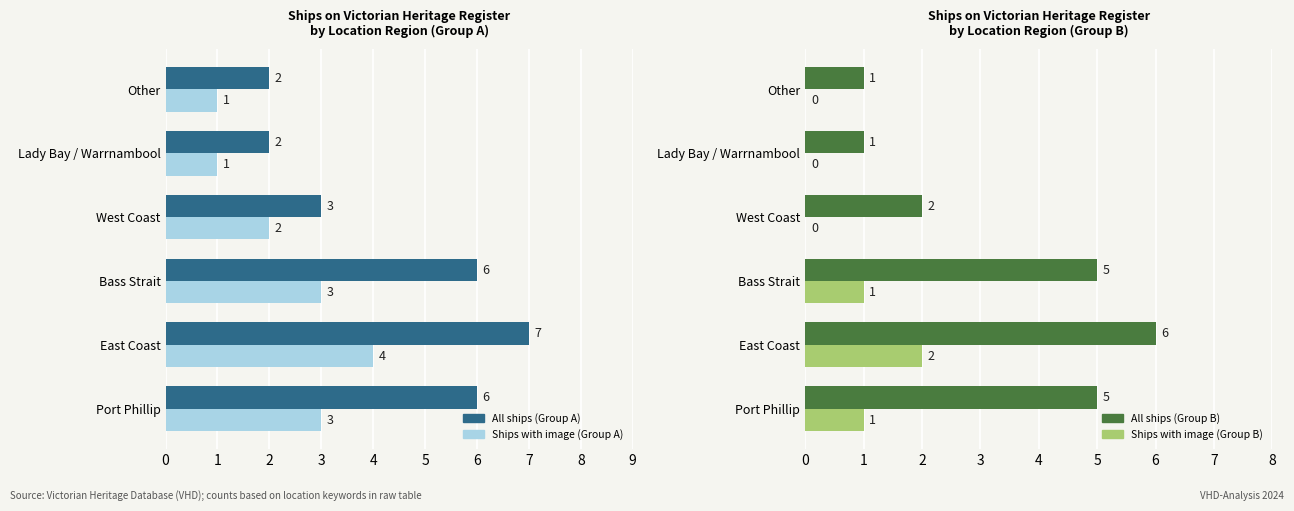

How many data points in Heritage Register Group B (all) are above 5?

1